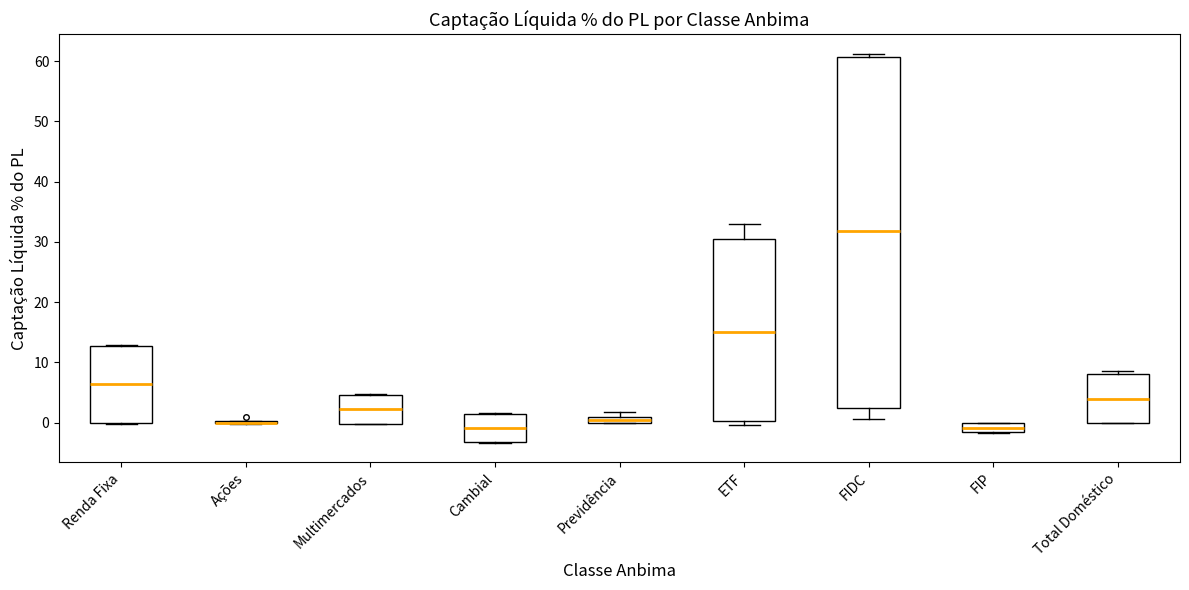

Which box is the tallest, from its lower edge to its upper edge?

FIDC